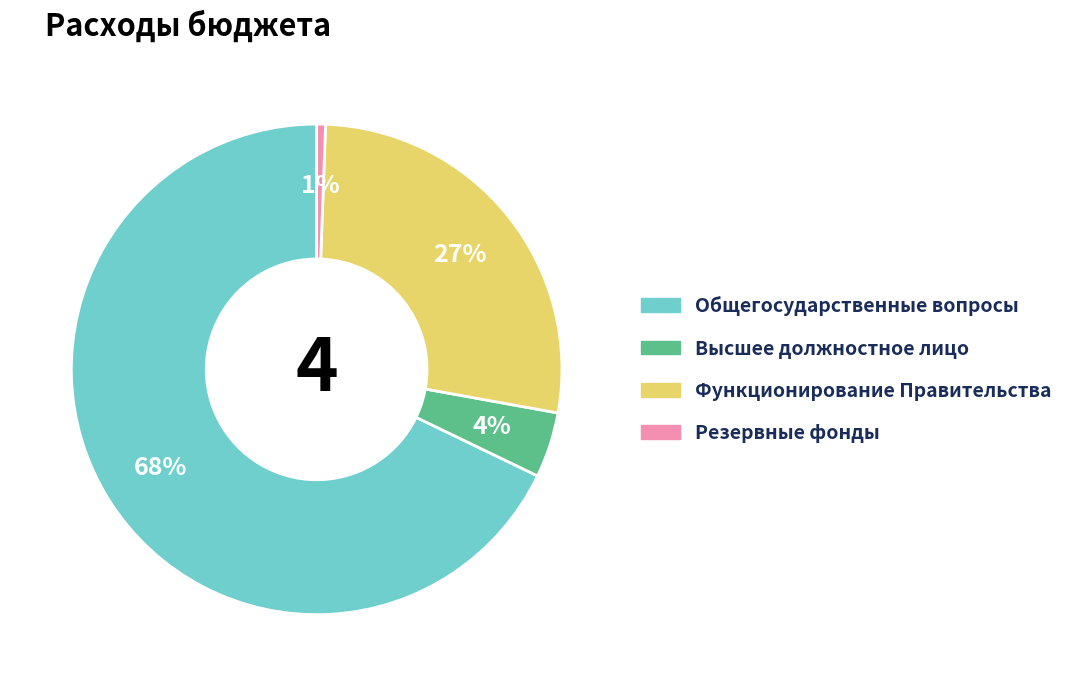

Is there any slice that represents more than half of the pie?

Yes